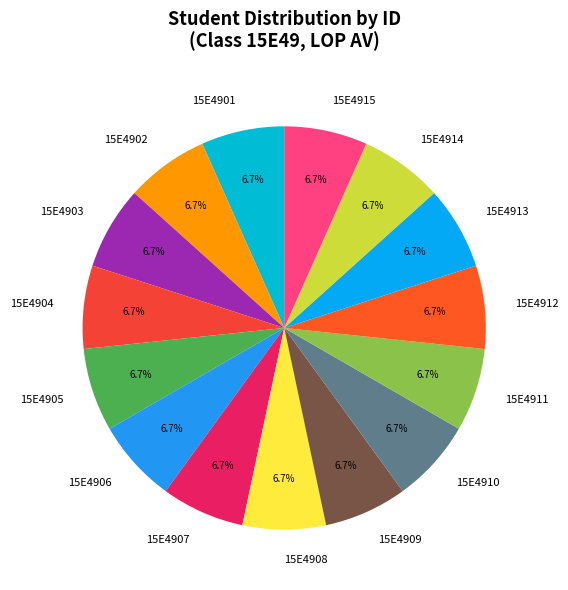

To the nearest percent, what is the difference between the 15E4911 and 15E4902 slice percentages?

0%